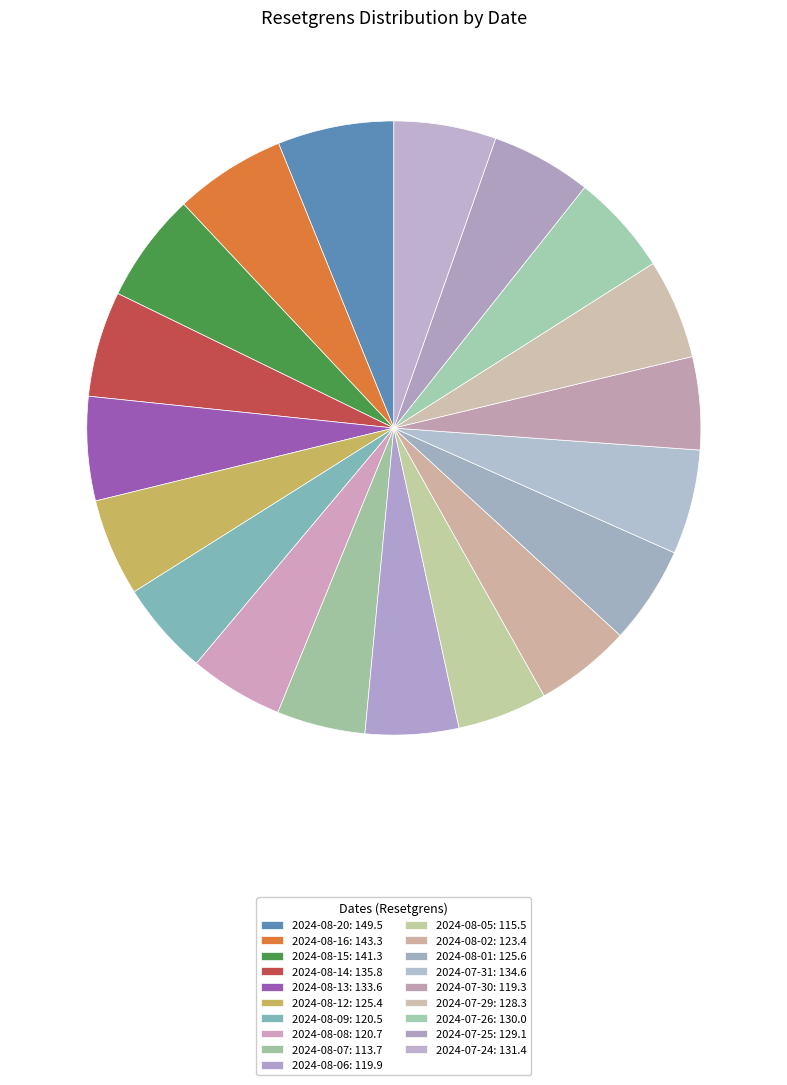

What is the change in value from 2024-08-02 to 2024-07-30?

-4.1